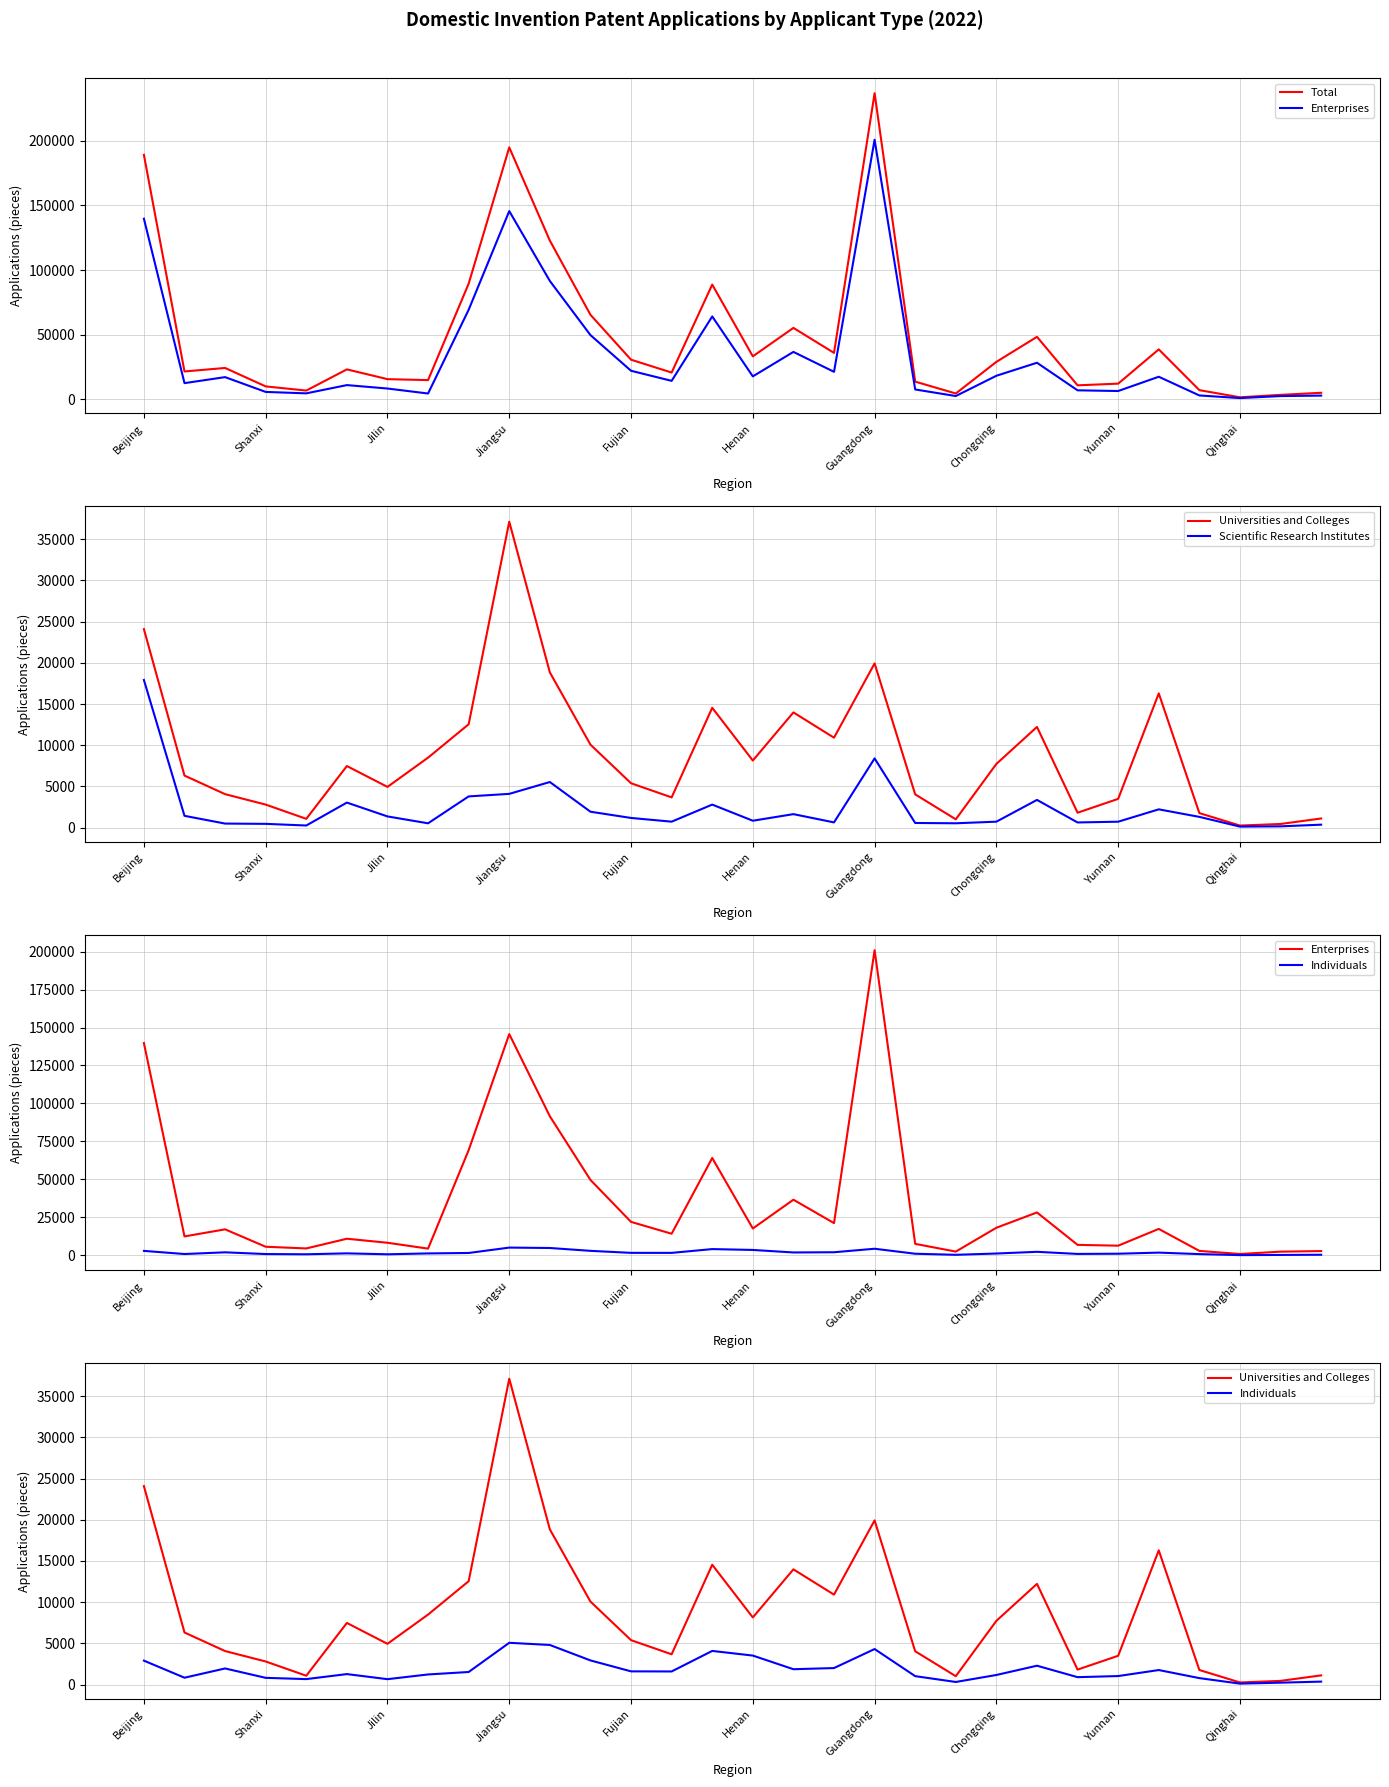

At which label does Individuals first exceed 1528?

Beijing